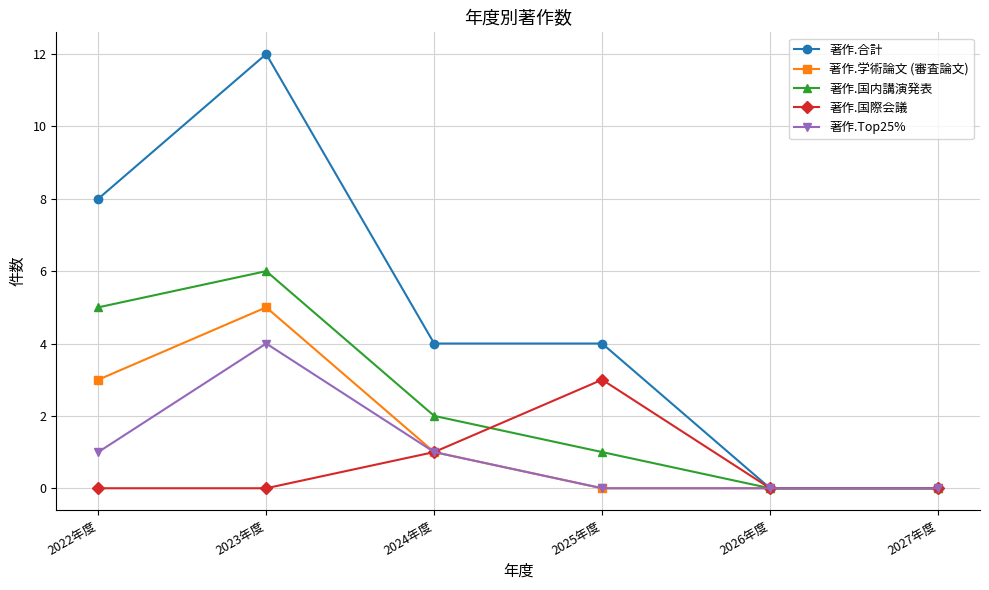

How many interior local peaks does the 著作.国際会議 series have?

1